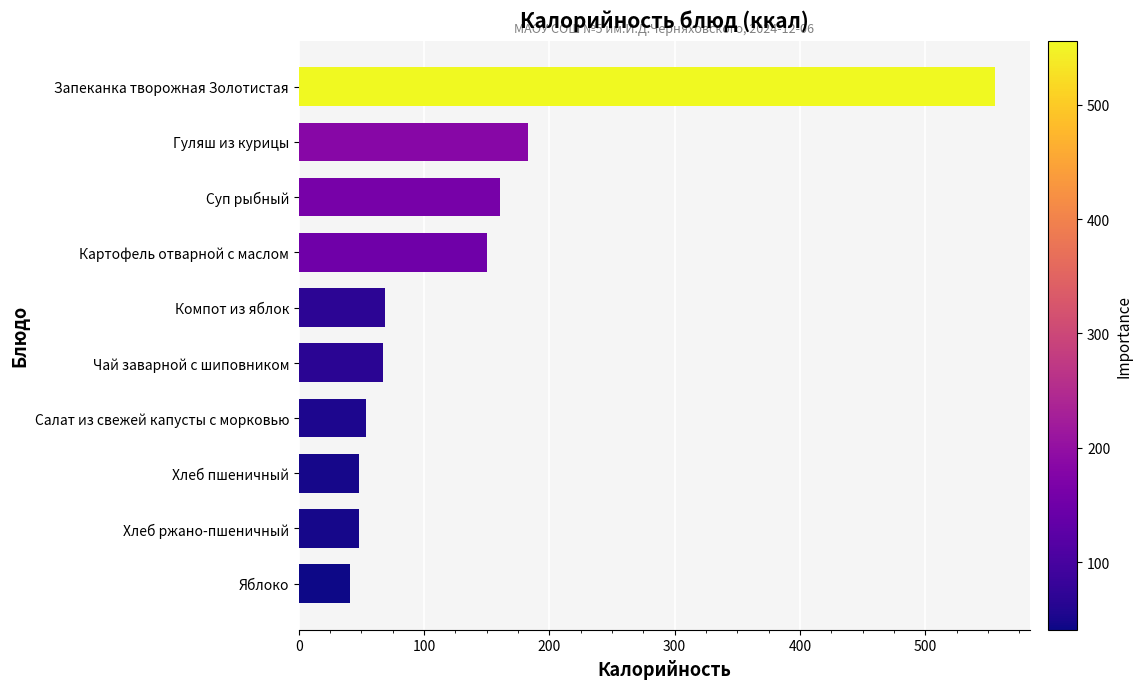

What is the sum of all values?

1377